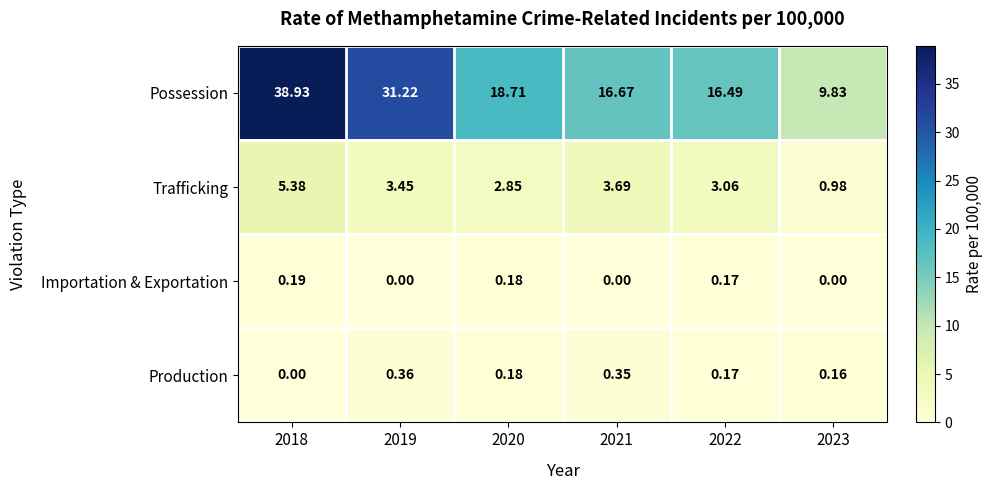

Count the number of categories in the chart.

6